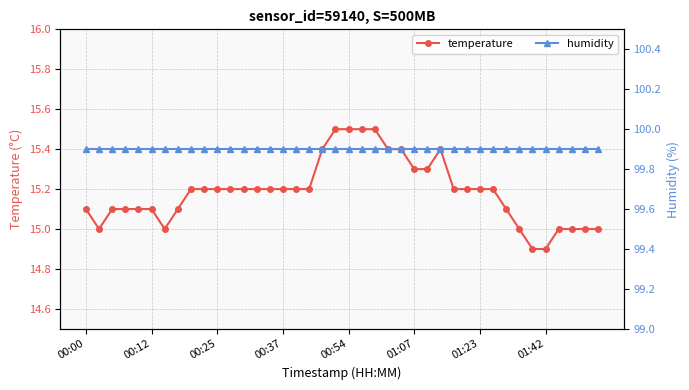

How many temperature values are between 15 and 16?

38